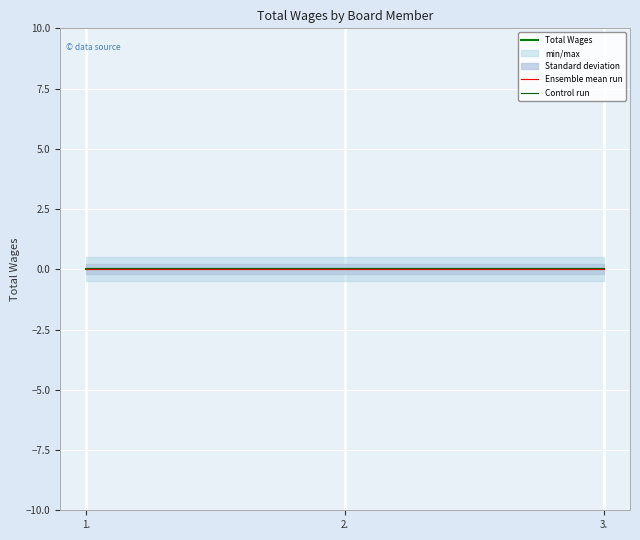

What is the label of the 1st point from the right?

3.